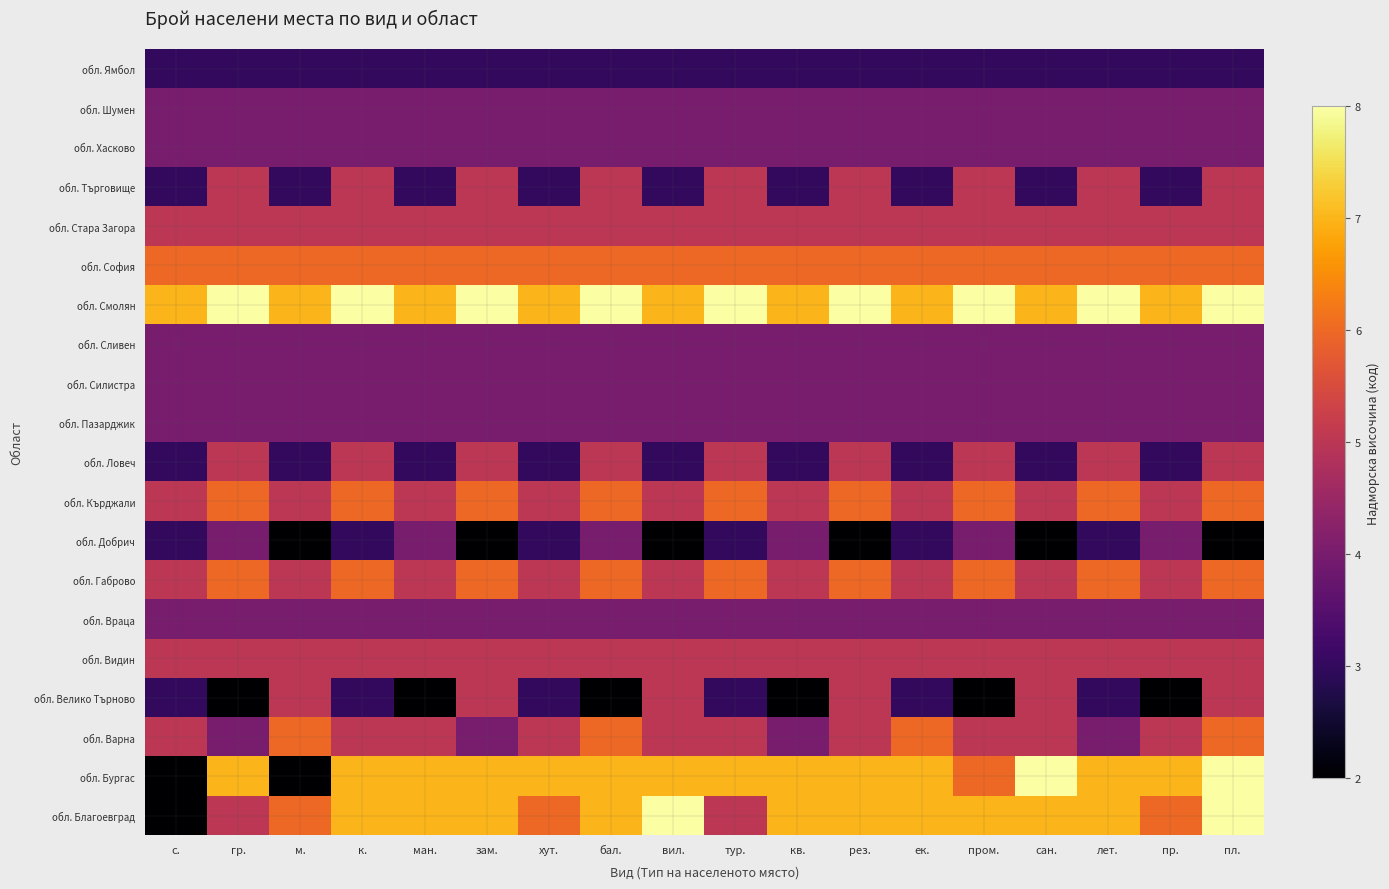

At how many categories does at least one series exceed 2?

18